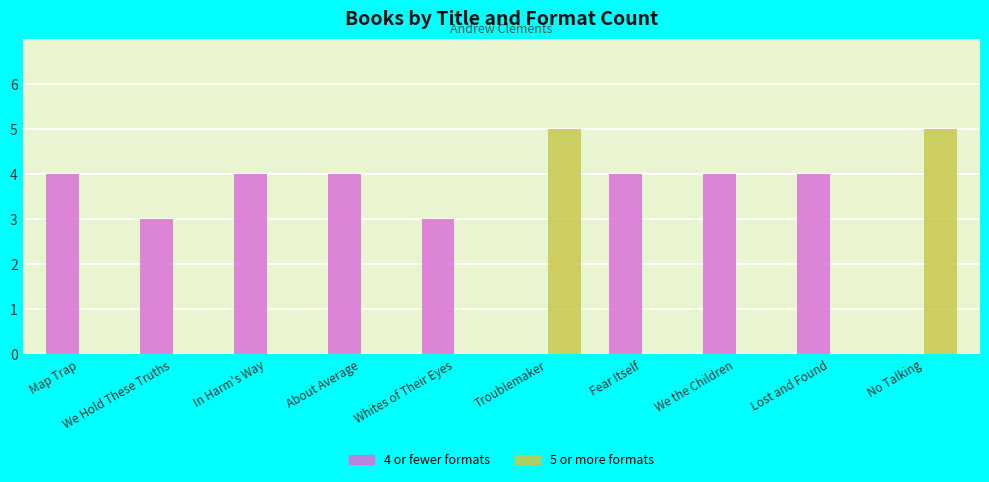

The value of 5 or more formats at Fear Itself is 3. True or false?

False